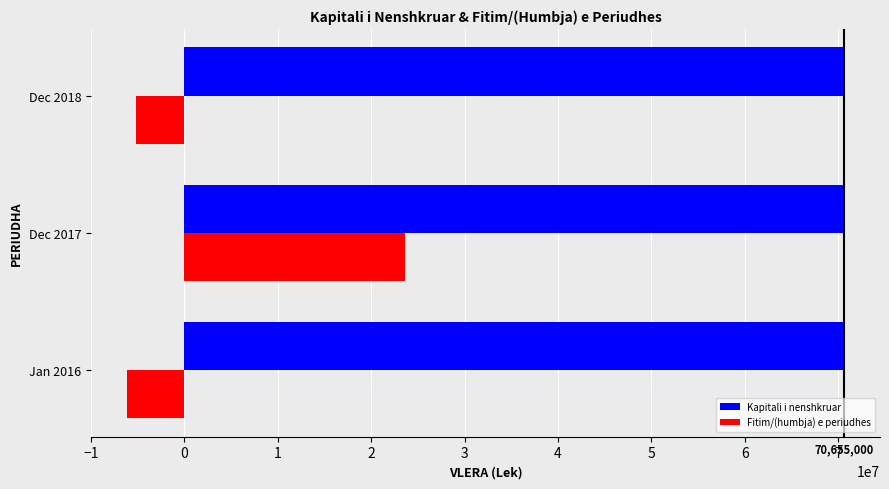

Rank the series at Dec 2018 from highest to lowest value.

Kapitali i nenshkruar, Fitim/(humbja) e periudhes